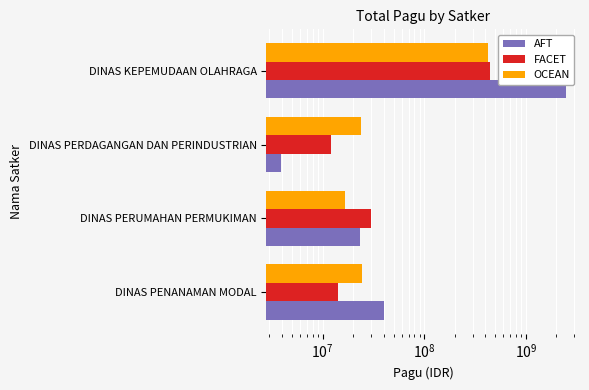

What value does the AFT series have at DINAS KEPEMUDAAN OLAHRAGA, to the nearest 50?

2467677600